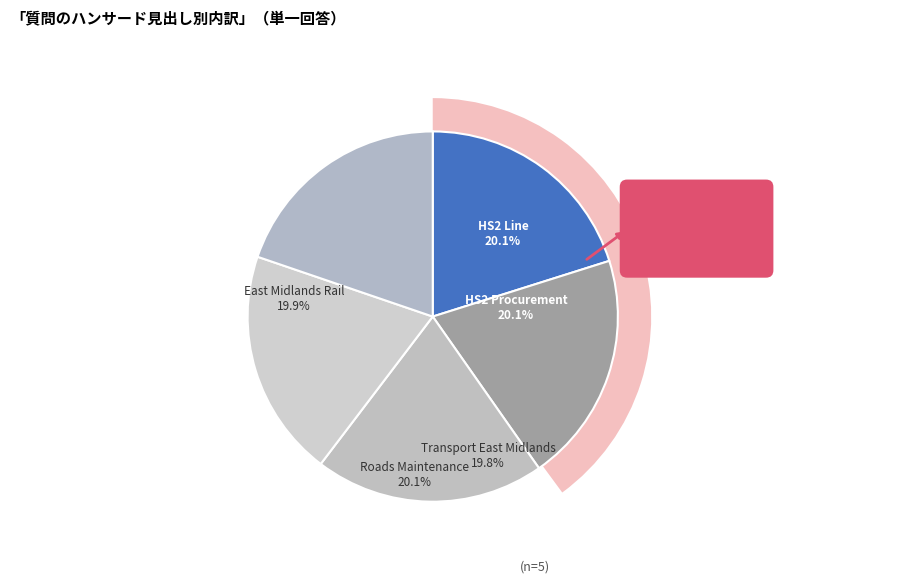

What percentage is the HS2 Procurement (135912) slice, to the nearest percent?

20%